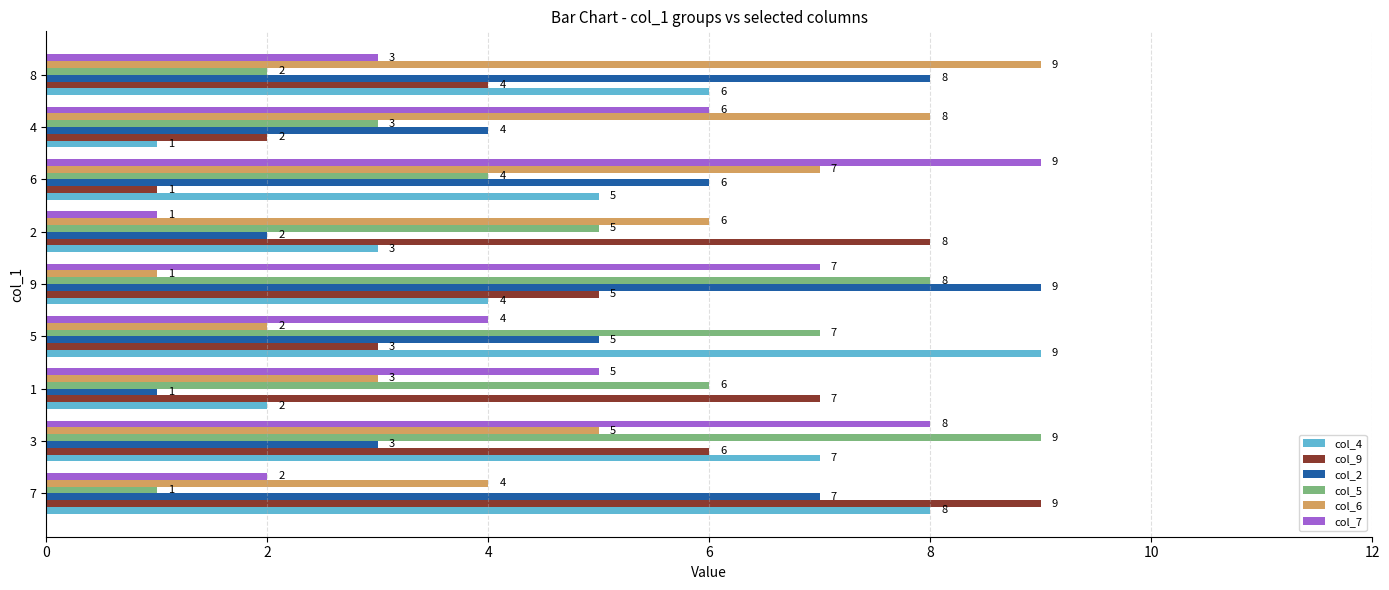

What is the difference between the second highest and second lowest values in the col_2 series?

6